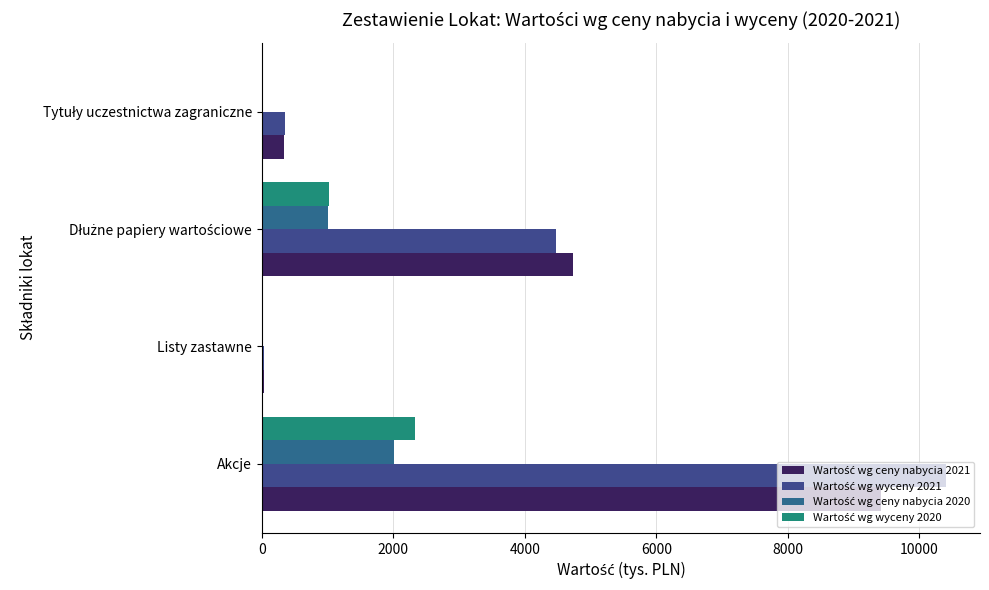

How many data points does each series have?

4